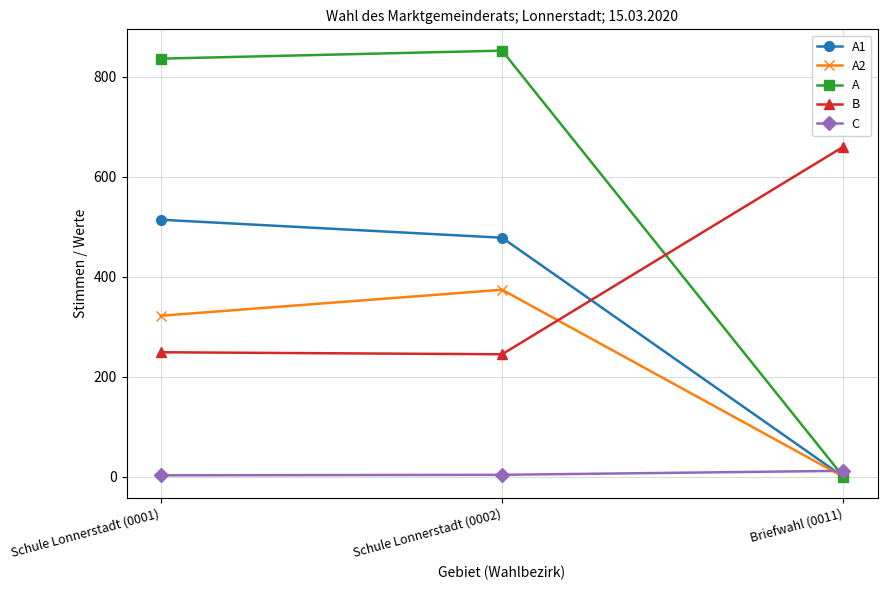

What position from the left is Schule Lonnerstadt (0002)?

2